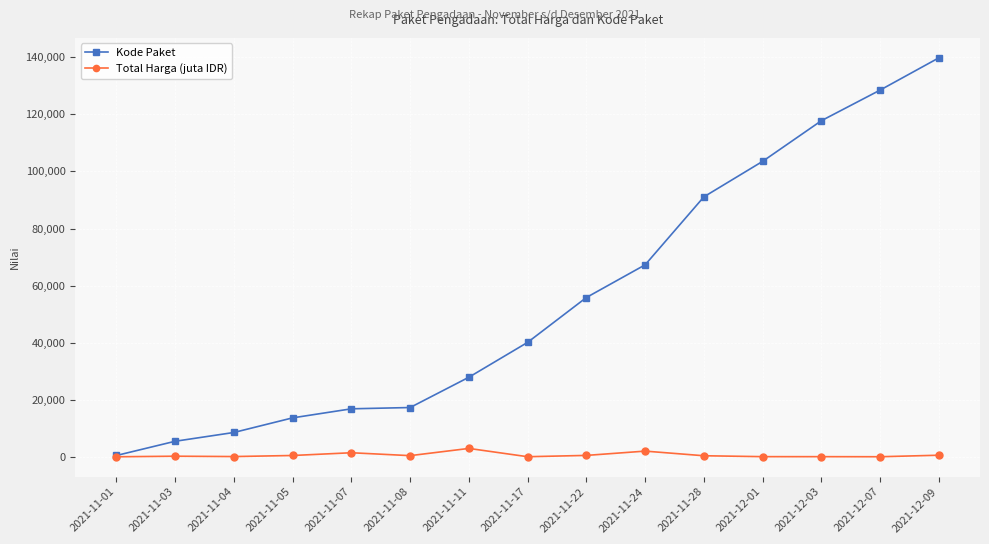

What is the highest value of the Kode Paket series?

139817.0